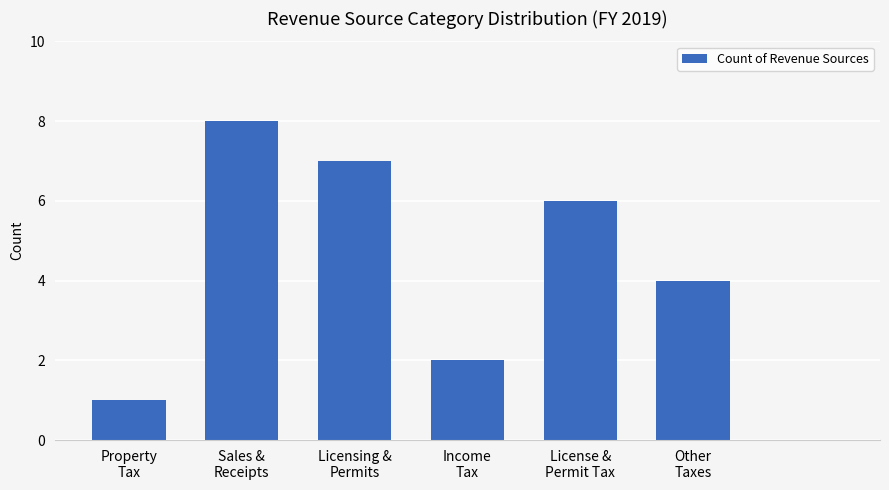

What is the greatest value displayed?

8